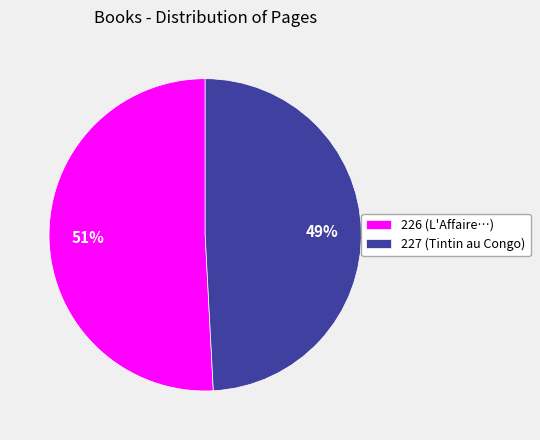

What is the majority slice?

226